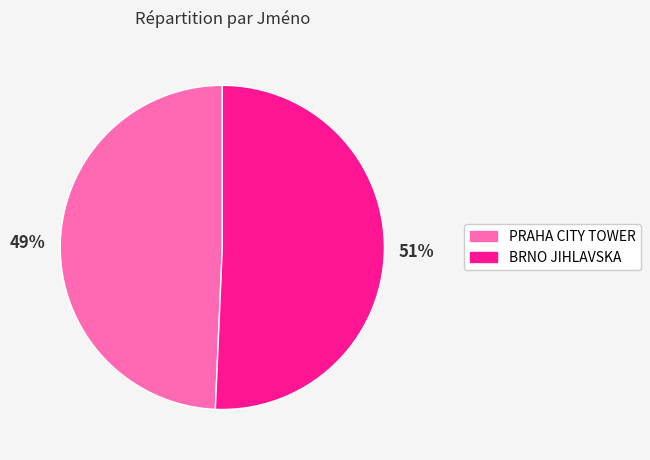

How many slices are in this pie chart?

2